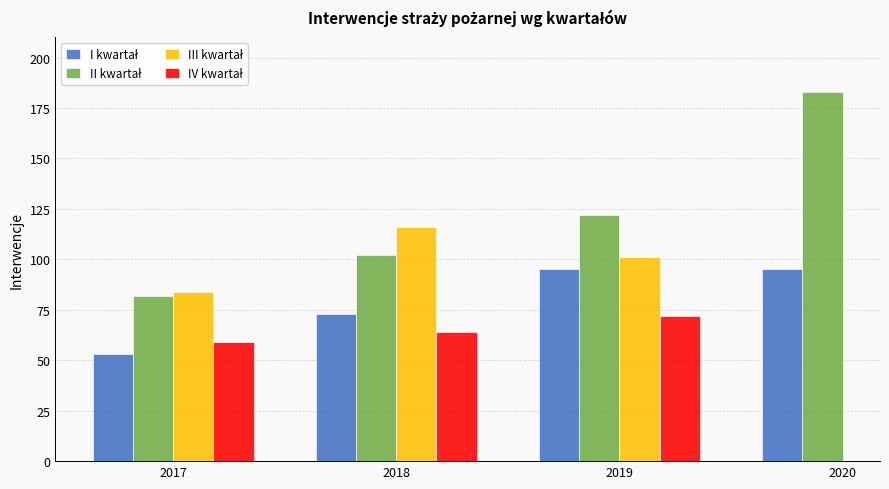

What is the highest value of the I kwartał series?

95